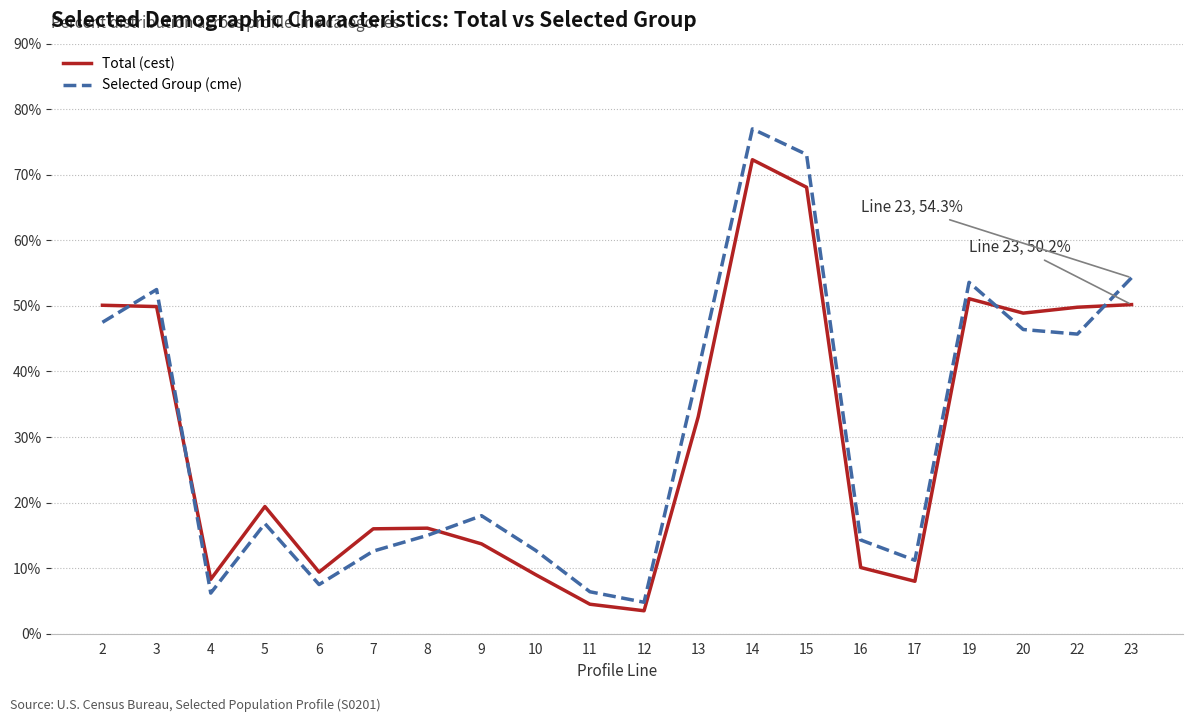

Is it true that Selected Group (cme) equals 10.3 at 6?

False